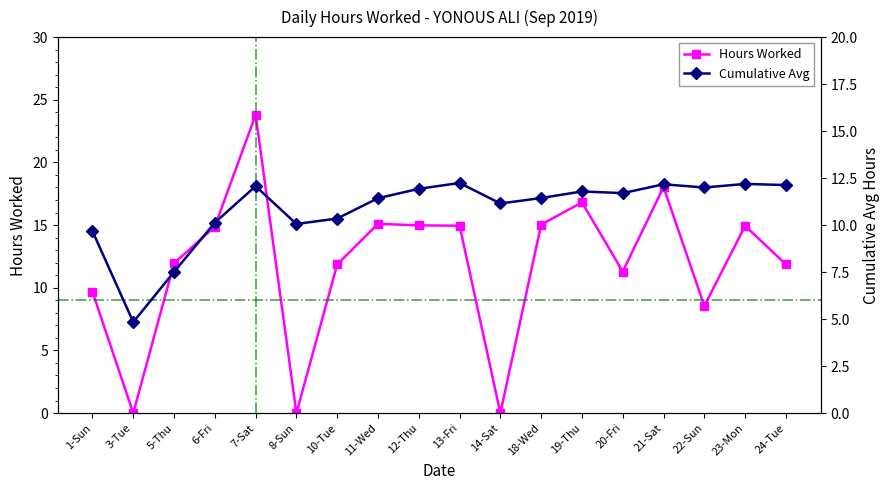

Is this an area chart (filled region under the line)?

No